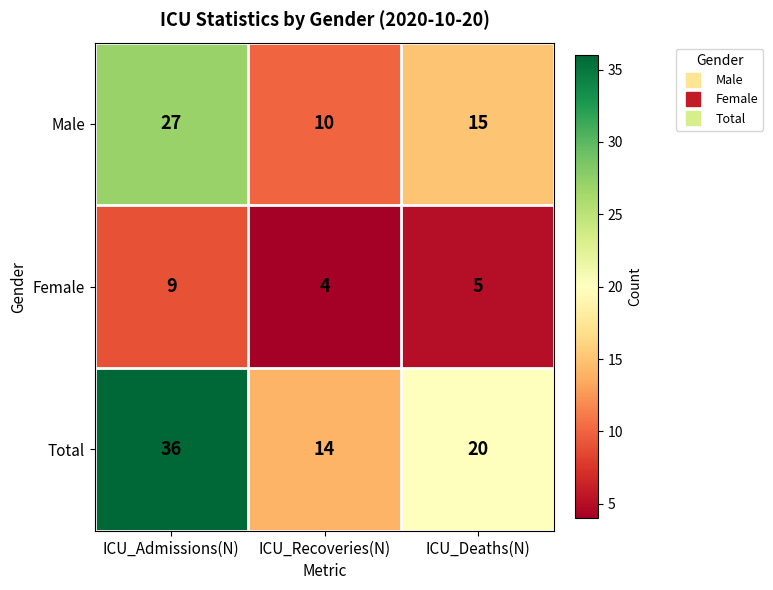

What is the total value across all series at ICU_Admissions(N)?

72